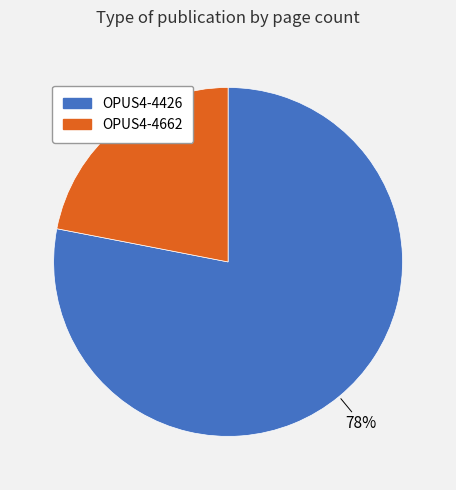

Do OPUS4-4426 and OPUS4-4662 together represent more than half of the pie?

Yes